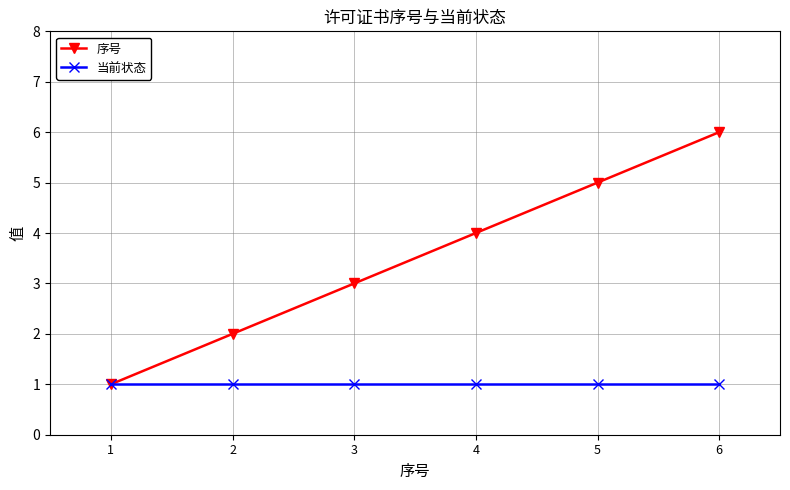

True or false: 当前状态 has more than 2 interior local peaks.

False